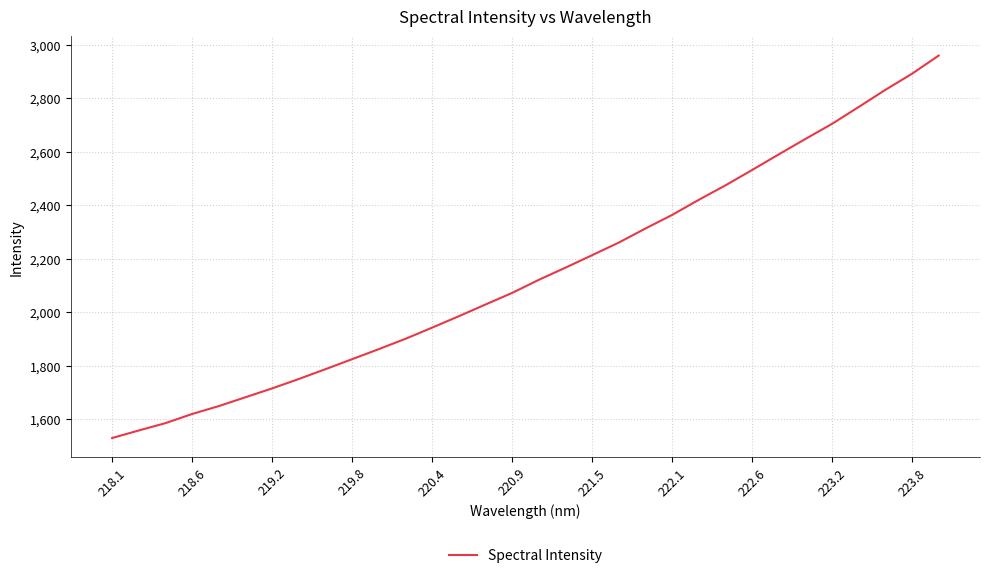

What is the greatest value displayed?

2960.3